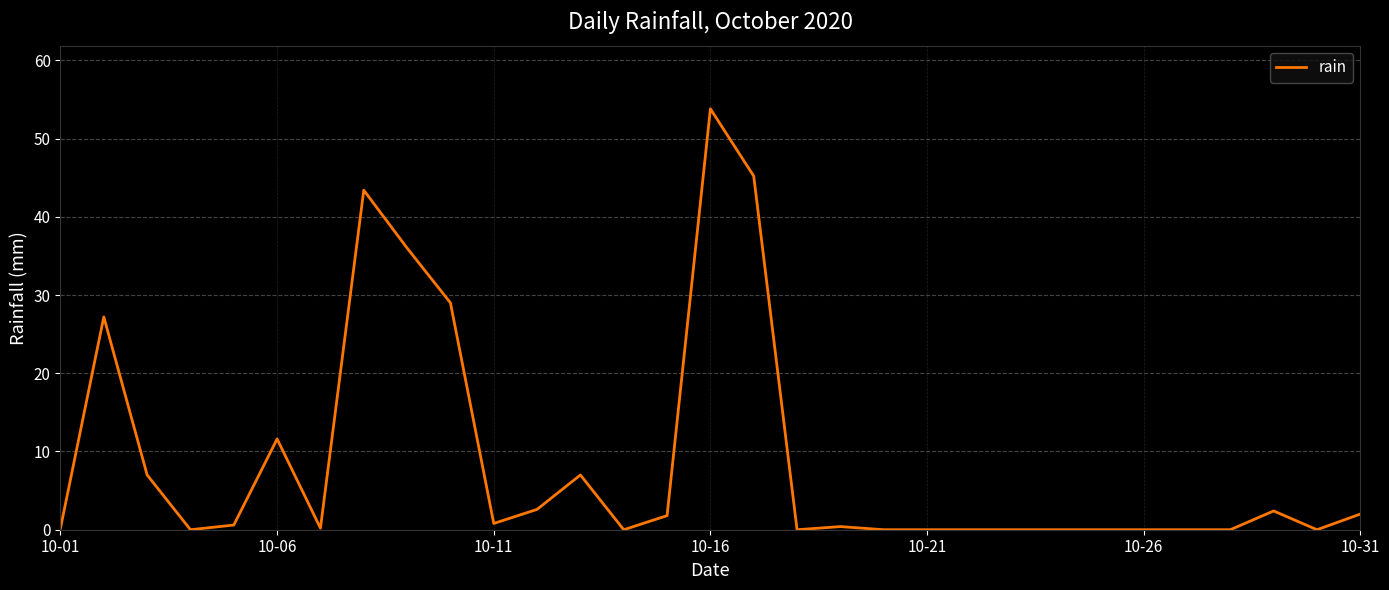

What is the difference between the maximum and minimum values?

53.8